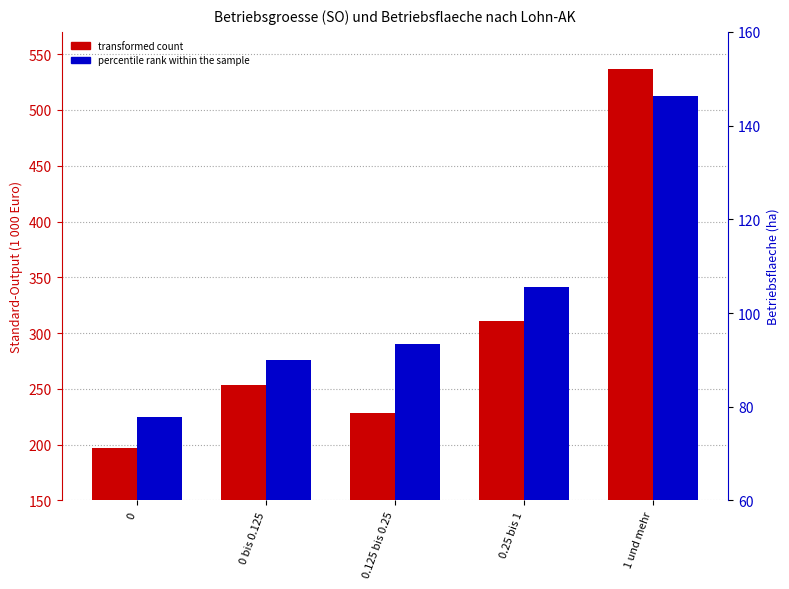

What is the label of the 3rd bar from the right?

0.125 bis 0.25